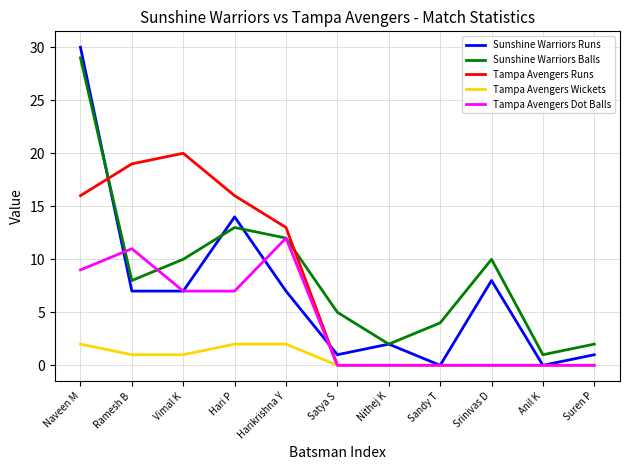

Rank the series by their maximum value, from highest to lowest.

Sunshine Warriors Runs, Sunshine Warriors Balls, Tampa Avengers Runs, Tampa Avengers Dot Balls, Tampa Avengers Wickets